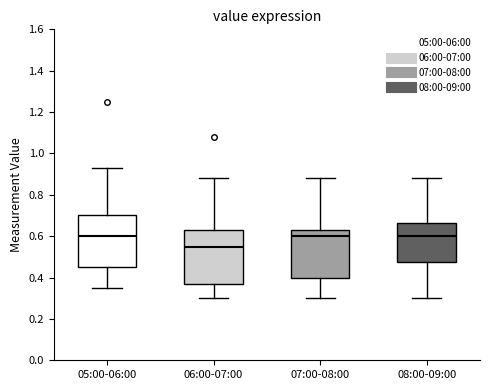

Where does the upper whisker of the box for 05:00-06:00 end on the y-axis? The values are not printed on the chart, so give them approximately, as read against the axis.

0.94